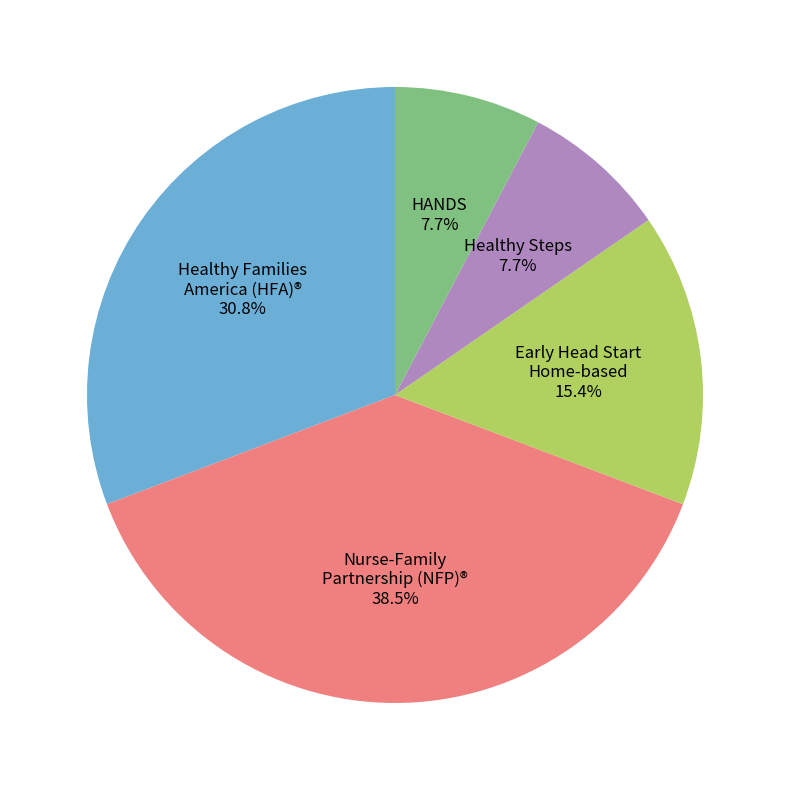

Is there a majority slice in this chart?

No